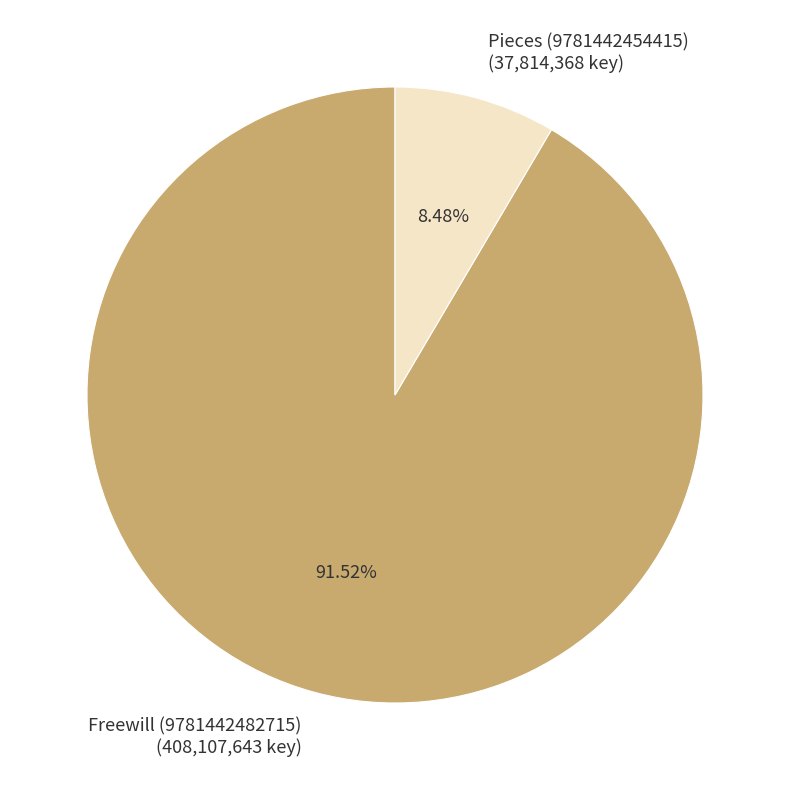

Is it true that Freewill (9781442482715) is 84% of the pie?

False